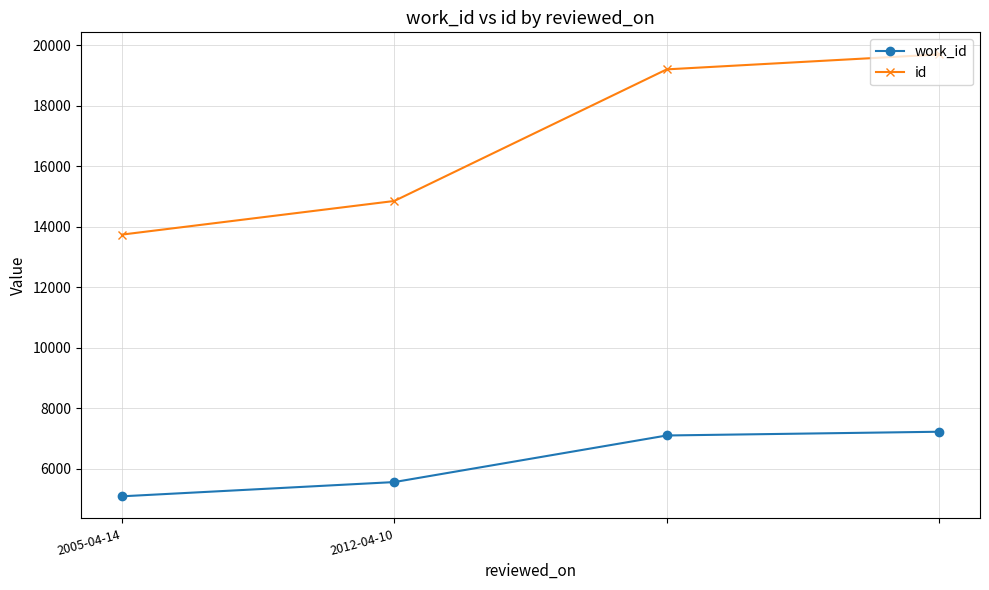

At how many categories does at least one series exceed 7542?

4